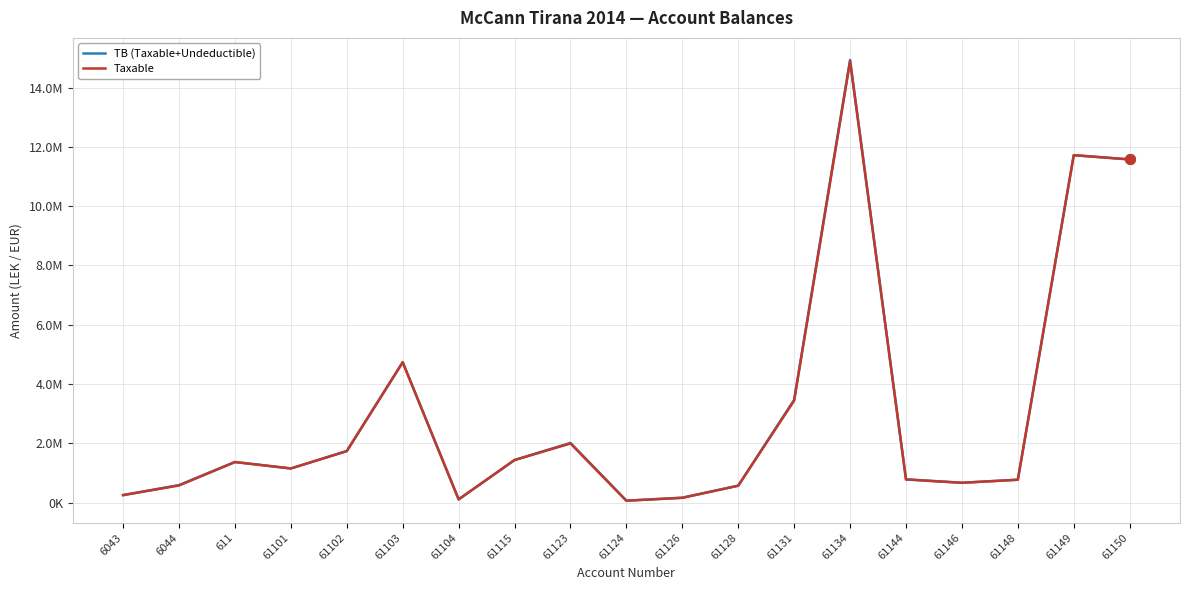

List the series in order of their peak value, lowest first.

Taxable, TB (Taxable+Undeductible)